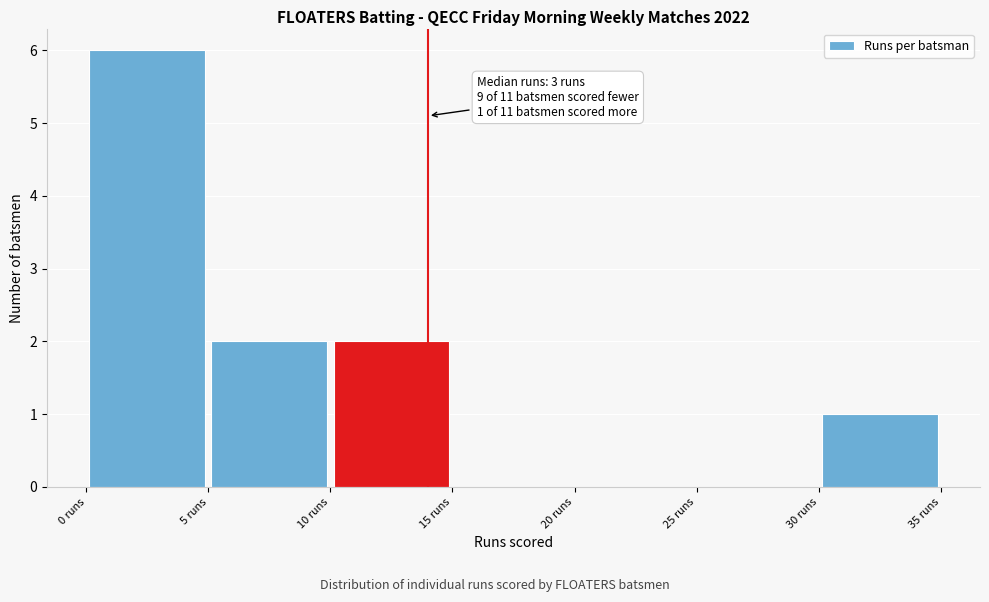

Which range on the x-axis has the tallest bar?

0 to 5